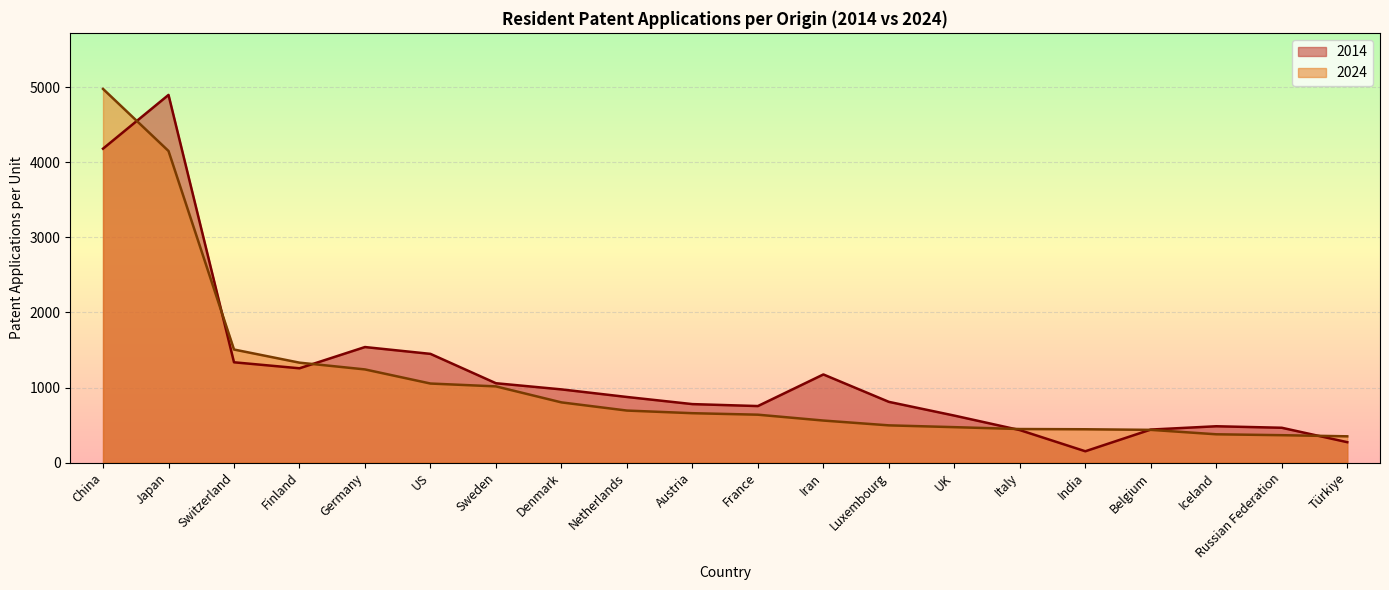

Which series has the largest total across all categories?

2014